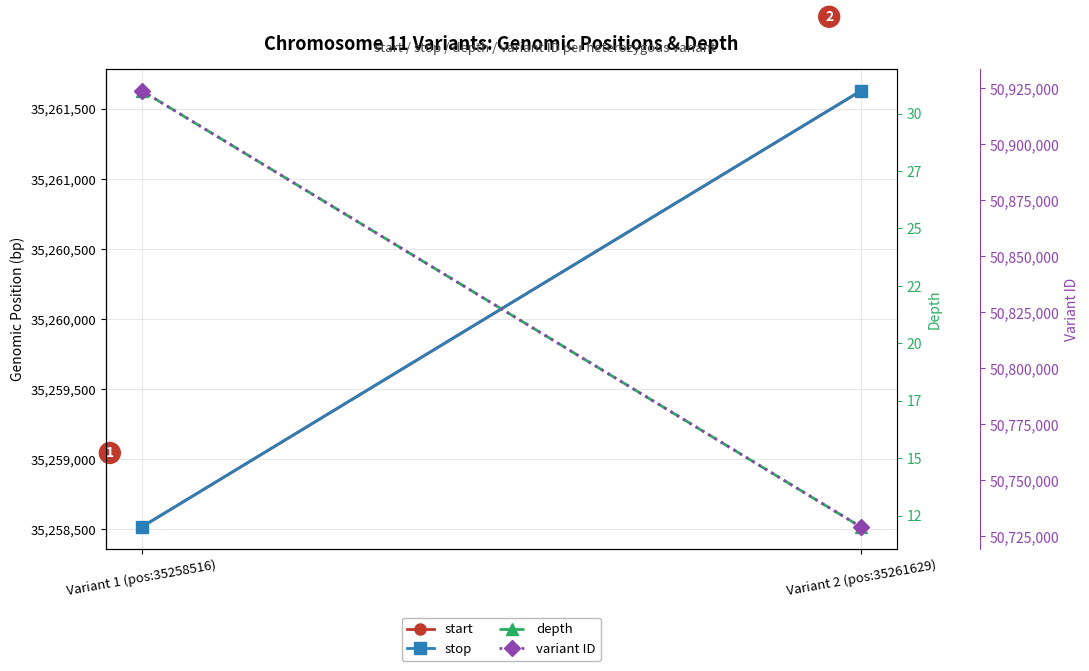

Between Variant 1 (pos:35258516) and Variant 2 (pos:35261629), which series saw the biggest shift?

variant ID